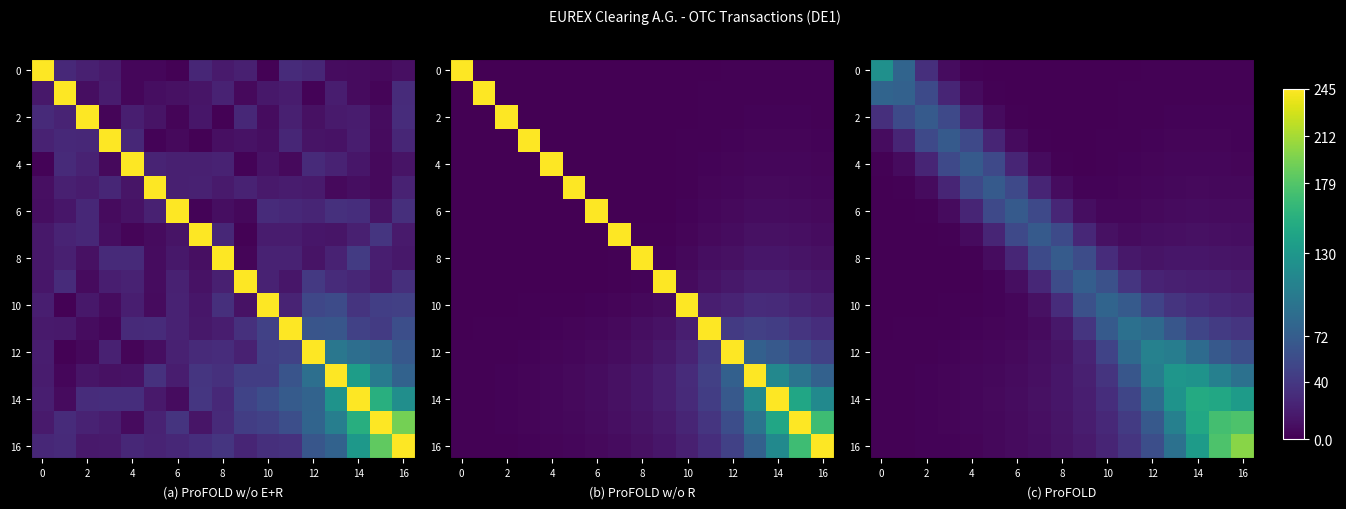

What is the spread (max minus min) of values at 13?

127.1